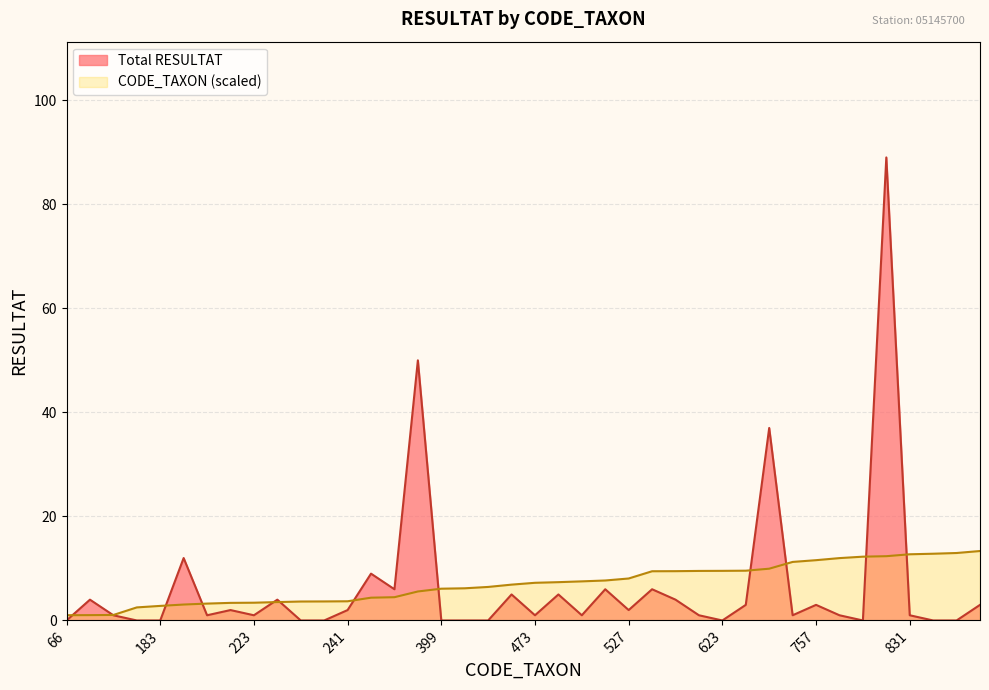

Reading left to right, list all the values displayed in this chart.

Total RESULTAT: 66=0.0	67=4.0	69=1.0	164=0.0	183=0.0	200=12.0	212=1.0	221=2.0	223=1.0	231=4.0	238=0.0	239=0.0	241=2.0	286=9.0	292=6.0	364=50.0	399=0.0	404=0.0	421=0.0	450=5.0	473=1.0	481=5.0	491=1.0	502=6.0	527=2.0	618=6.0	619=4.0	622=1.0	623=0.0	625=3.0	650=37.0	735=1.0	757=3.0	783=1.0	801=0.0	807=89.0	831=1.0	838=0.0	847=0.0	872=3.0
CODE_TAXON (scaled): 66=1.0	67=1.0	69=1.1	164=2.5	183=2.8	200=3.1	212=3.2	221=3.4	223=3.4	231=3.5	238=3.6	239=3.7	241=3.7	286=4.4	292=4.5	364=5.6	399=6.1	404=6.2	421=6.4	450=6.9	473=7.2	481=7.4	491=7.5	502=7.7	527=8.1	618=9.5	619=9.5	622=9.5	623=9.5	625=9.6	650=10.0	735=11.3	757=11.6	783=12.0	801=12.3	807=12.4	831=12.7	838=12.8	847=13.0	872=13.3